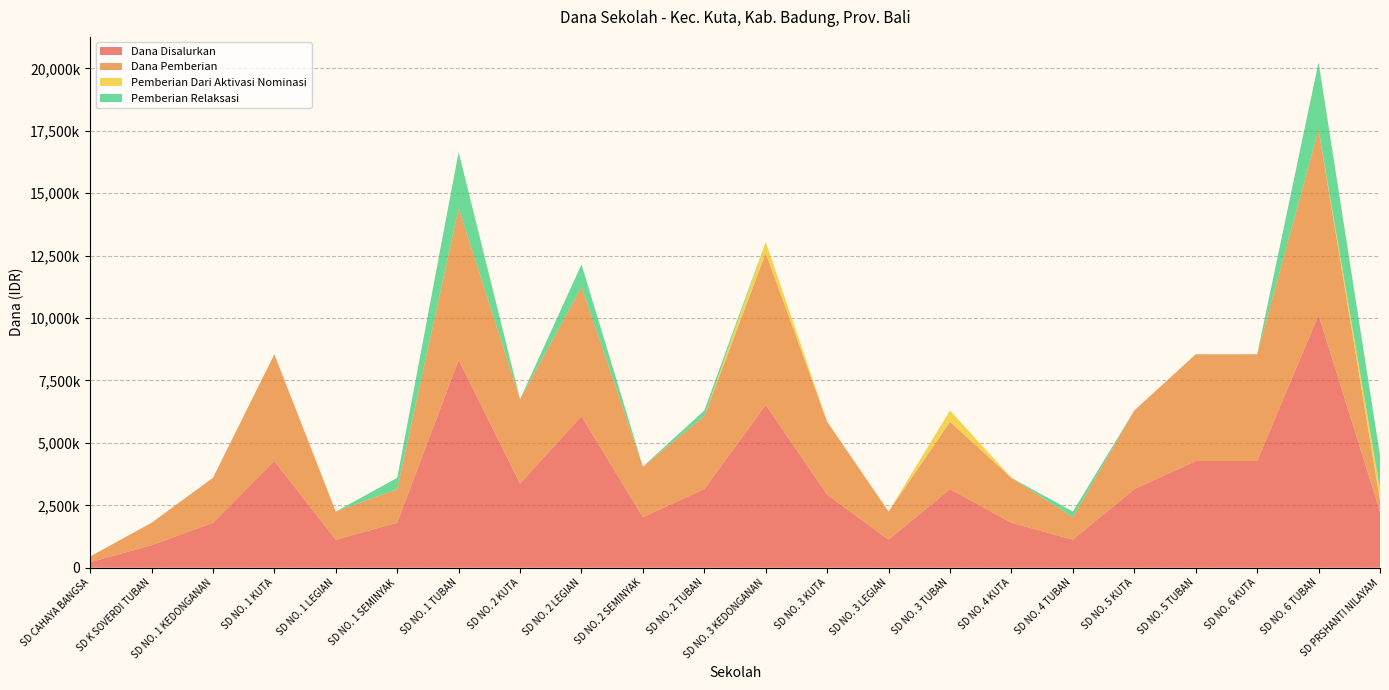

Reading left to right, list all the values displayed in this chart.

Dana Disalurkan: 225000	900000	1800000	4275000	1125000	1800000	8325000	3375000	6075000	2025000	3150000	6525000	2925000	1125000	3150000	1800000	1125000	3150000	4275000	4275000	10125000	2250000
Dana Pemberian: 225000	900000	1800000	4275000	1125000	1350000	6075000	3375000	5175000	2025000	2925000	6075000	2925000	1125000	2700000	1800000	900000	3150000	4275000	4275000	7425000	450000
Pemberian Dari Aktivasi Nominasi: 0	0	0	0	0	0	0	0	0	0	0	450000	0	0	450000	0	0	0	0	0	0	450000
Pemberian Relaksasi: 0	0	0	0	0	450000	2250000	0	900000	0	225000	0	0	0	0	0	225000	0	0	0	2700000	1350000